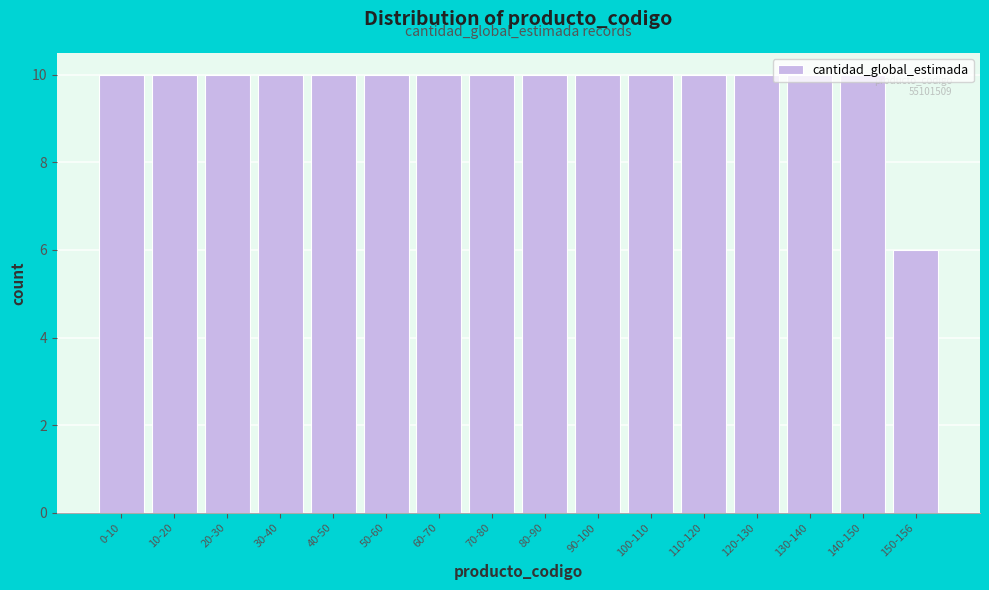

What is the value of the 4th bar from the left?

10